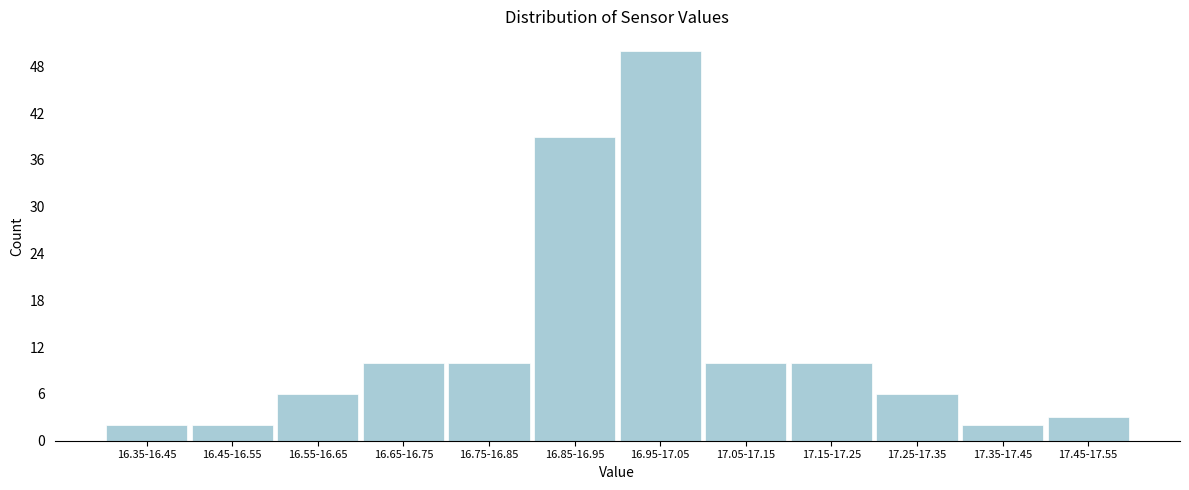

Reading right to left, extract all data points from this chart.

17.45-17.55=3	17.35-17.45=2	17.25-17.35=6	17.15-17.25=10	17.05-17.15=10	16.95-17.05=50	16.85-16.95=39	16.75-16.85=10	16.65-16.75=10	16.55-16.65=6	16.45-16.55=2	16.35-16.45=2